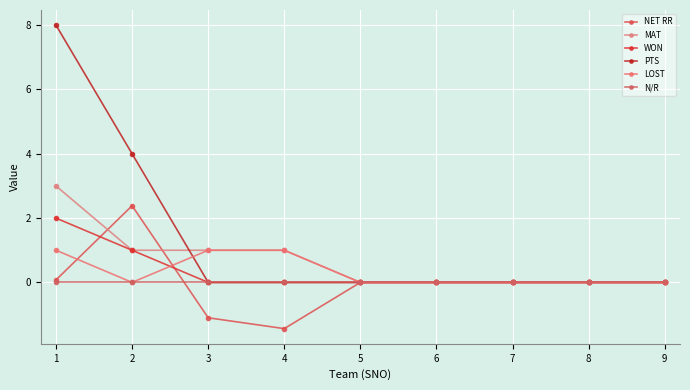

At 2, list the series in order from smallest to largest.

LOST, N/R, MAT, WON, NET RR, PTS